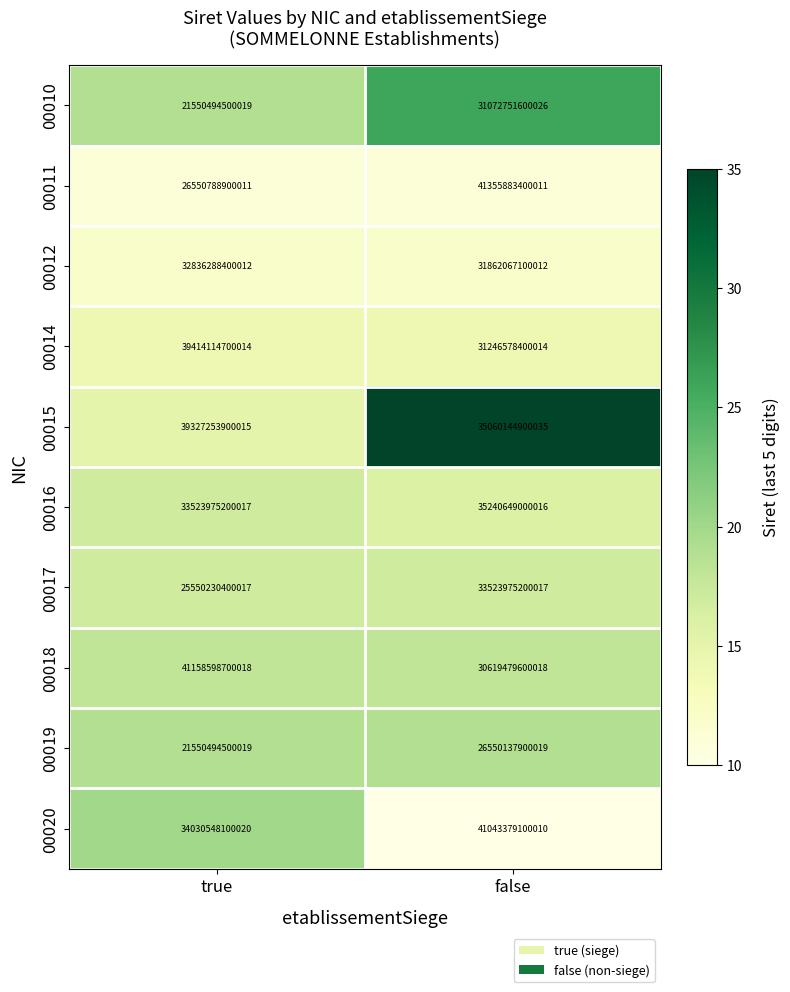

Which series has the largest range (max minus min)?

00011